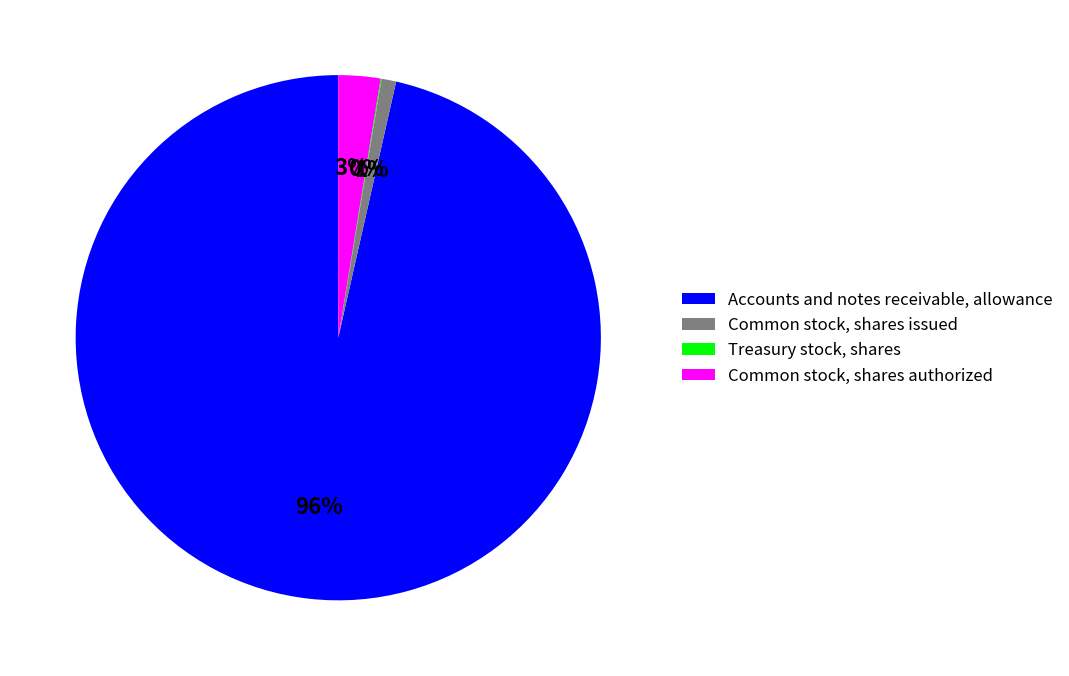

Combined, do Common stock, shares authorized and Accounts and notes receivable, allowance account for over 50%?

Yes